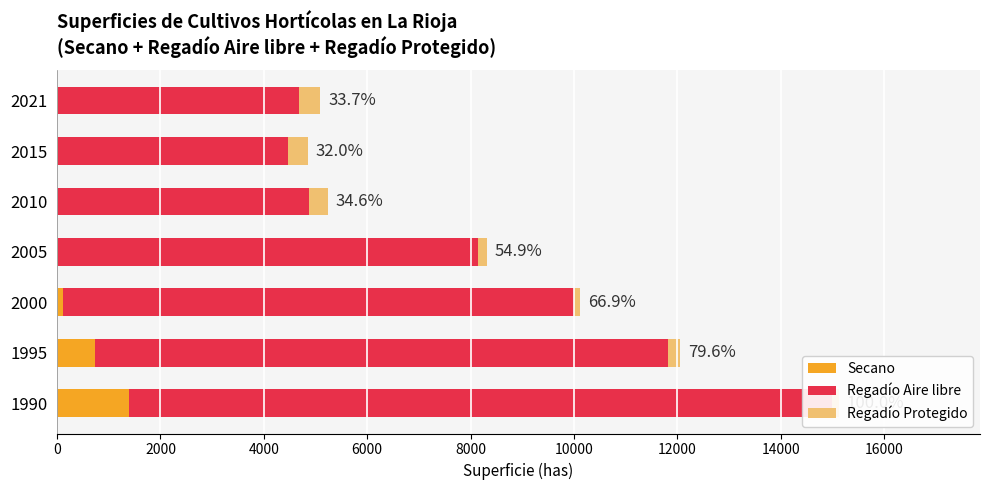

Is the value of Regadío Protegido at 2021 greater than the value of Secano at 2021?

Yes